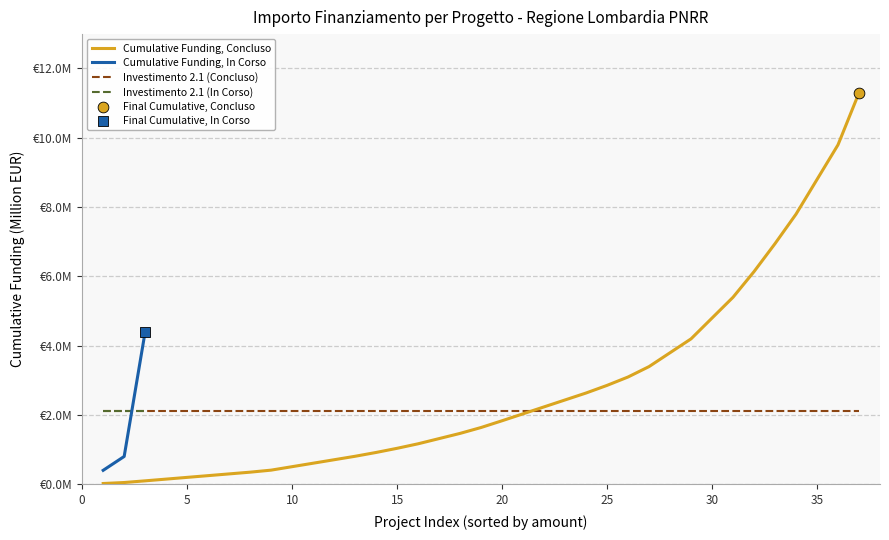

What is the change in value from 0 to 5?

+0.4